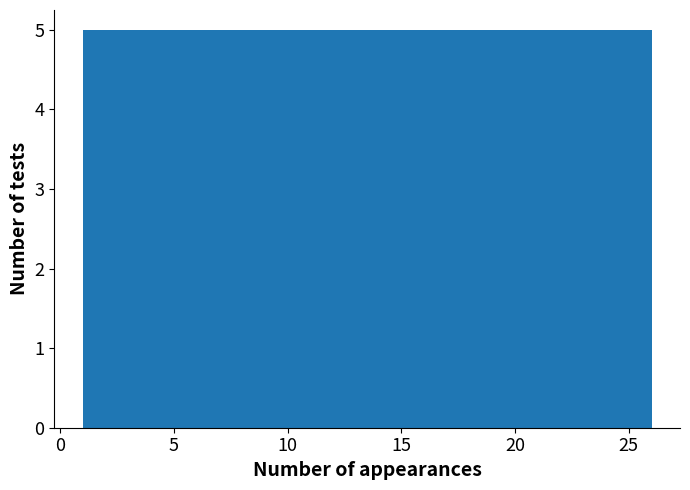

How tall is the bar that spans 11 to 16 on the x-axis? The values are not printed on the chart, so give them approximately, as read against the axis.

5